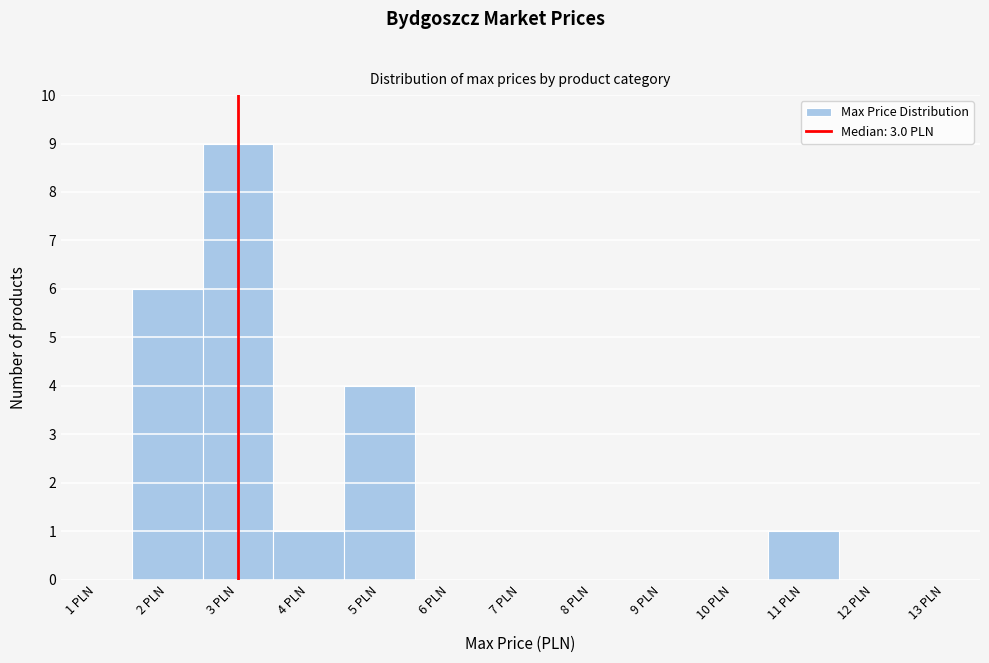

What is the height of the bar covering 4.5 to 5.5 on the x-axis? The values are not printed on the chart, so give them approximately, as read against the axis.

4